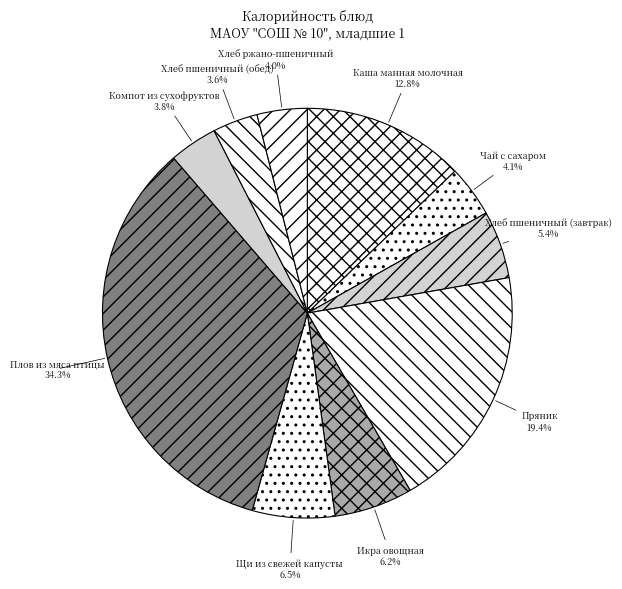

Combined, what portion of the pie is Чай с сахаром and Пряник?

23.5%